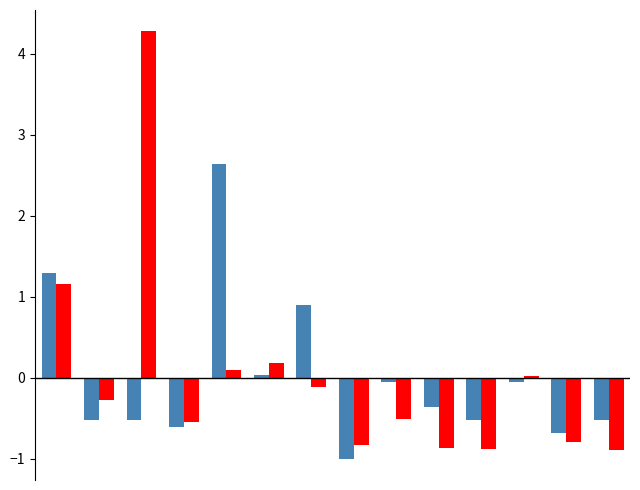

What is the minimum value shown in the chart?

-1.0